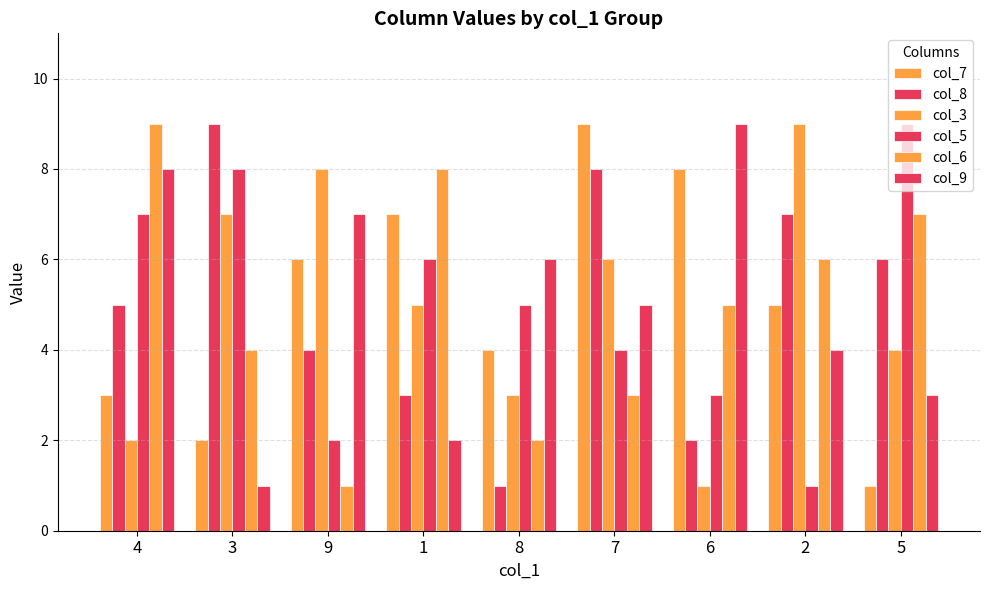

What is the sum of all col_5 values?

45